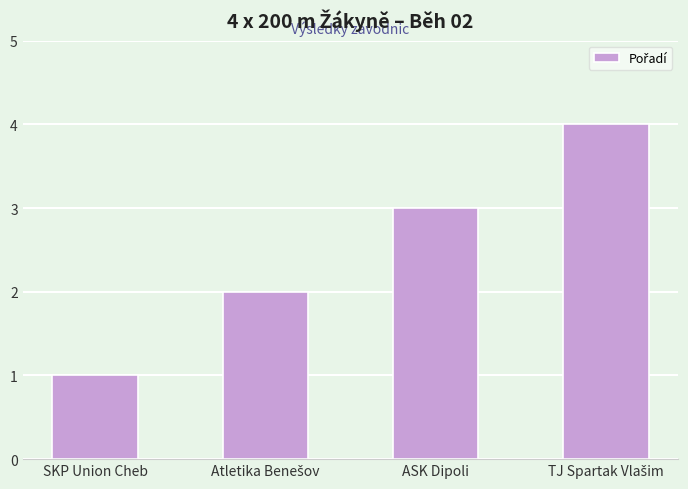

The chart shows a value of 1 at SKP Union Cheb. True or false?

True